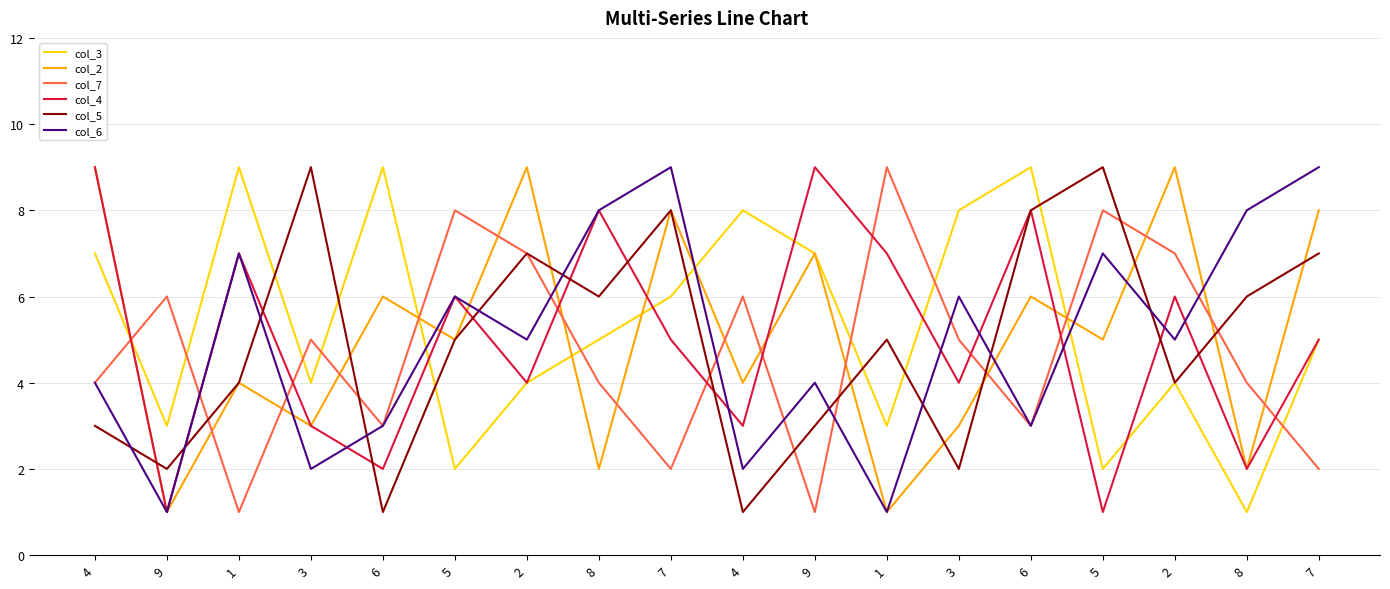

At which category does col_6 reach its first local valley?

9